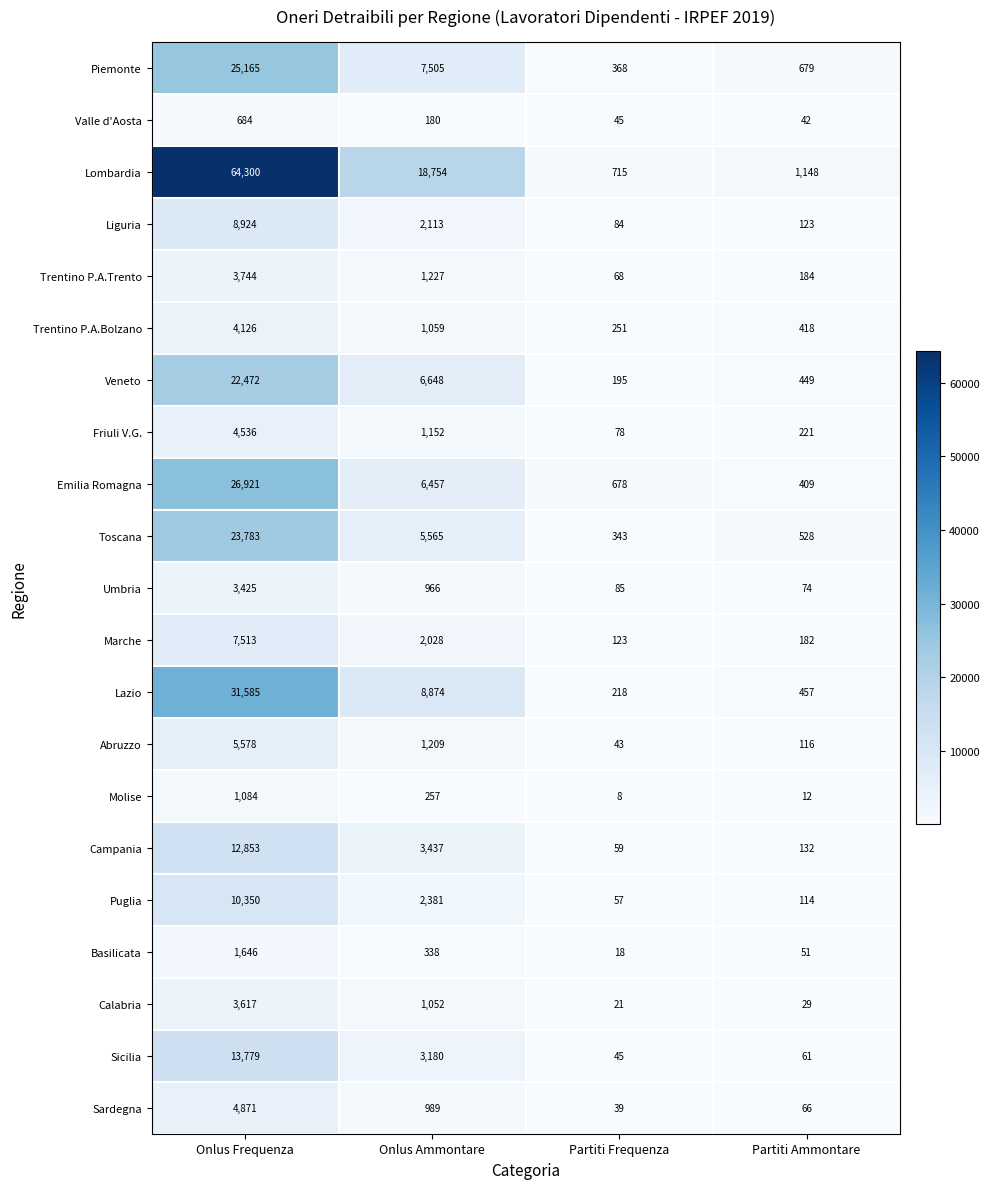

True or false: Basilicata has a value of 51 at Partiti Ammontare.

True